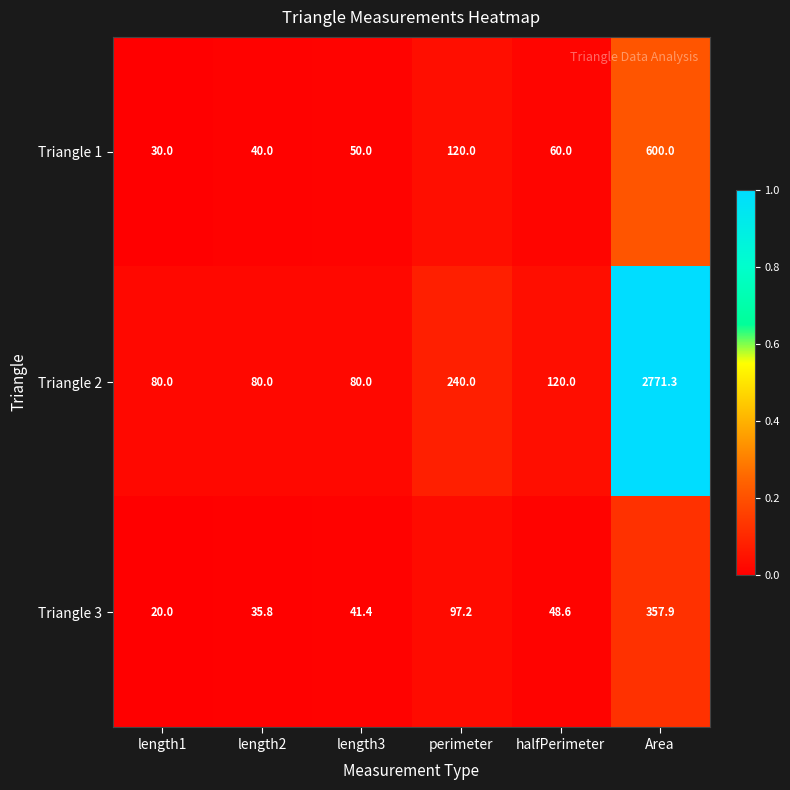

What is the difference between the highest and lowest values at perimeter?

142.8